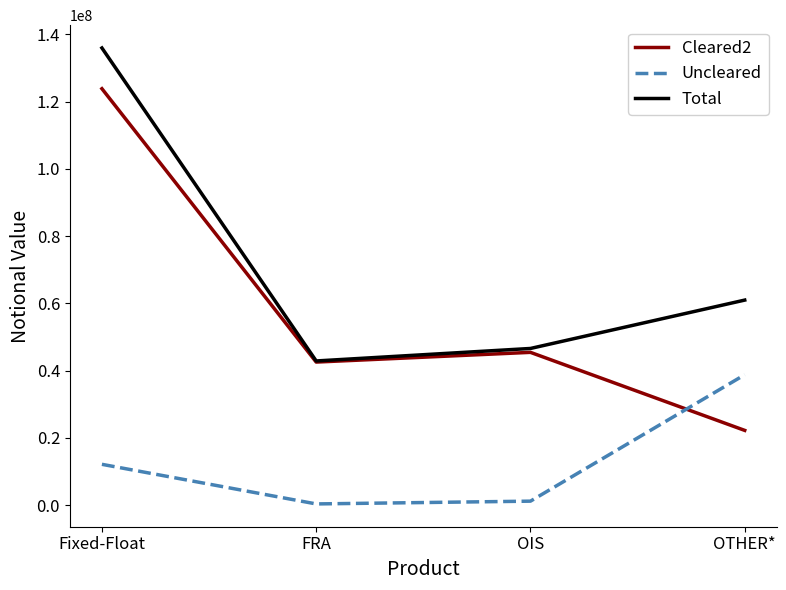

Rank the series at Fixed-Float from highest to lowest value.

Total, Cleared2, Uncleared